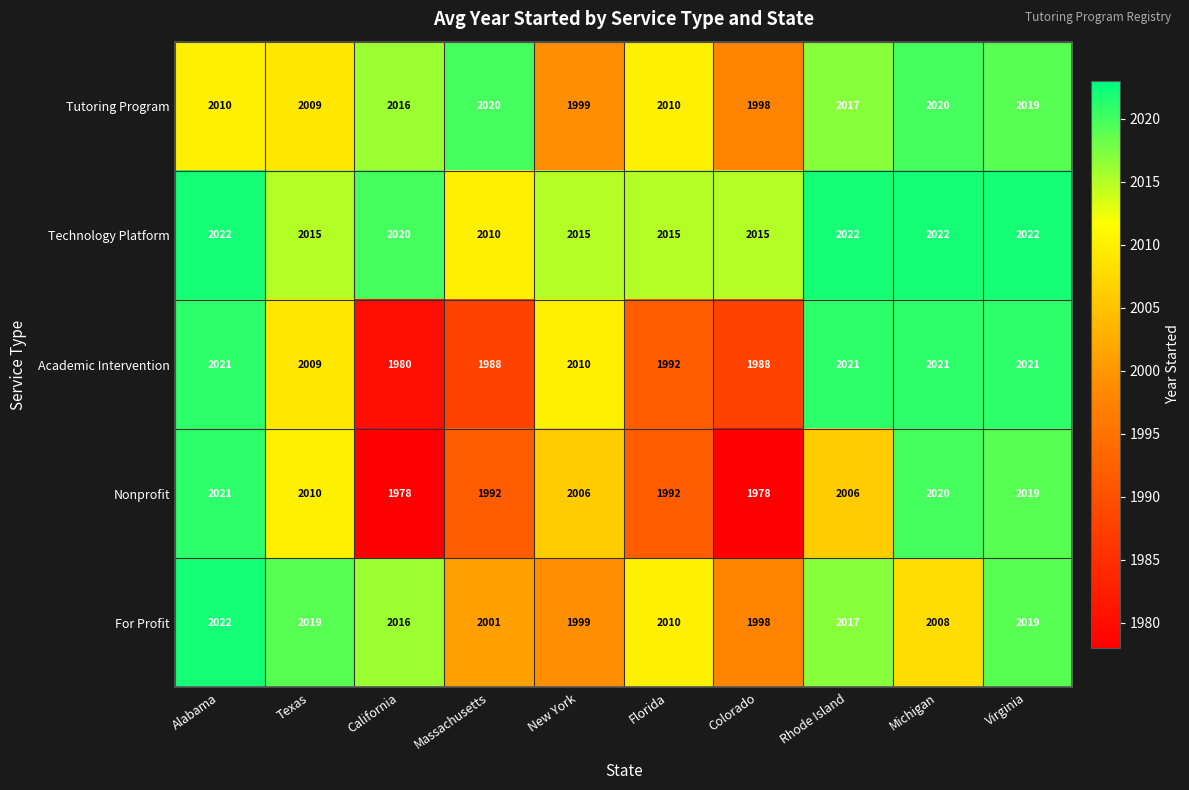

At which category is the sum across all series the highest?

Virginia